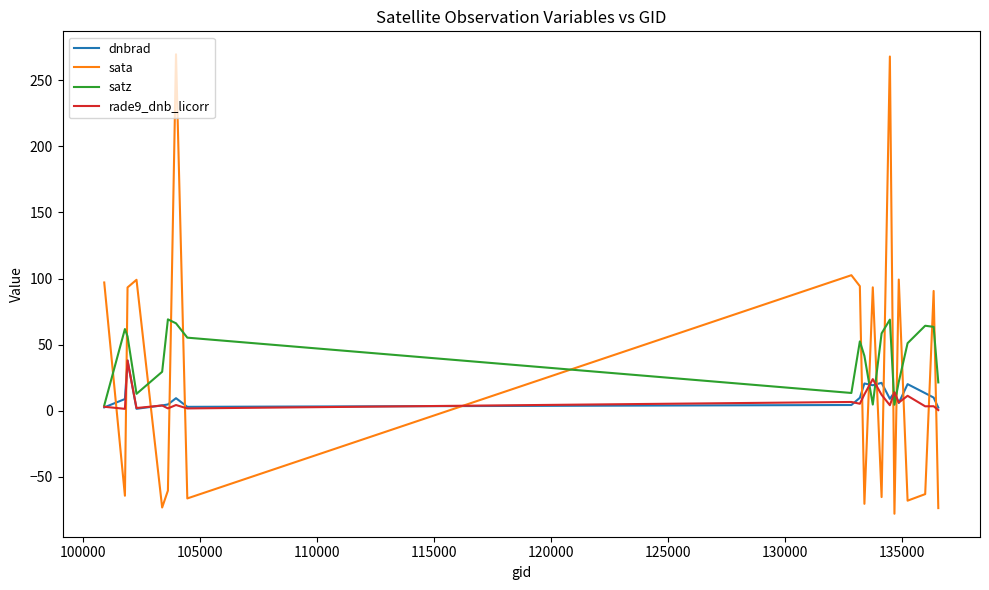

What are all the series names shown in the legend?

dnbrad, sata, satz, rade9_dnb_licorr